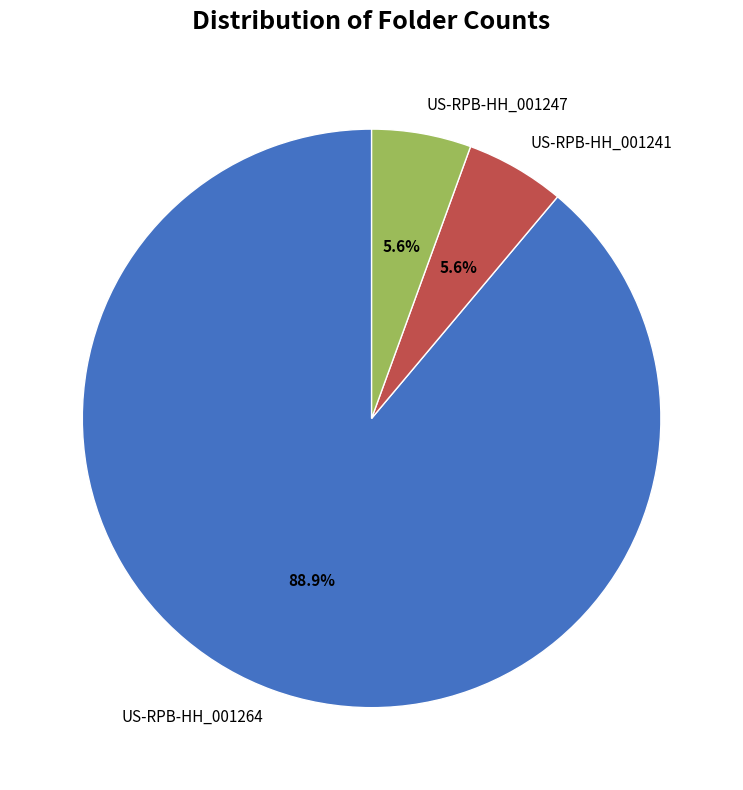

What is the ratio of the value at US-RPB-HH_001247 to the value at US-RPB-HH_001241?

1.0